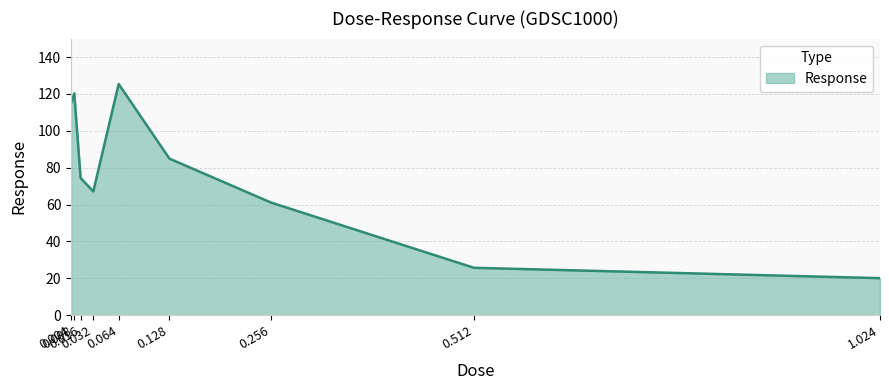

What is the sum of all values?

694.0